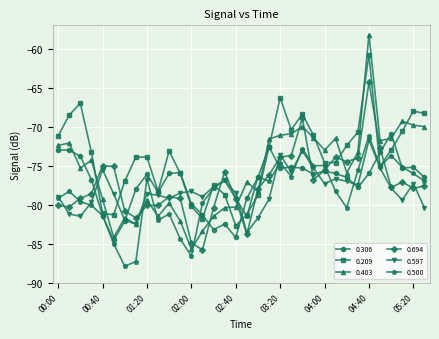

After their last crossing, which series has the higher values: 0.403 or 0.500?

0.403